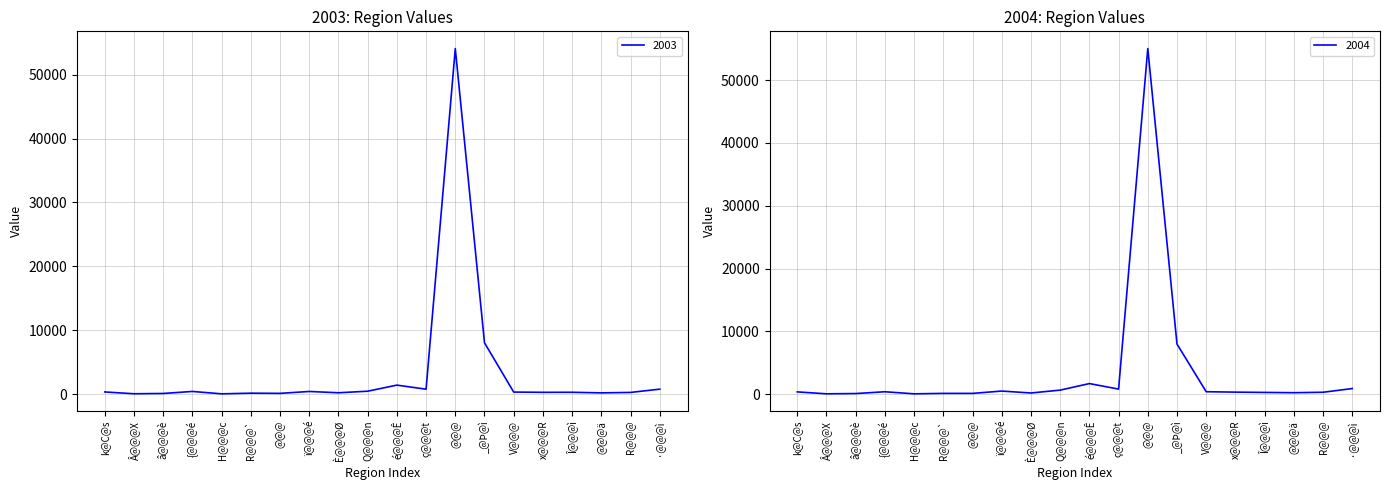

Reading left to right, extract all data points from this chart.

2003: 329	47	92	409	35	138	109	405	202	446	1400	763	54089	8023	311	272	279	185	255	767
2004: 347	40	82	368	37	109	108	479	171	629	1671	793	55035	7965	374	308	262	218	288	878